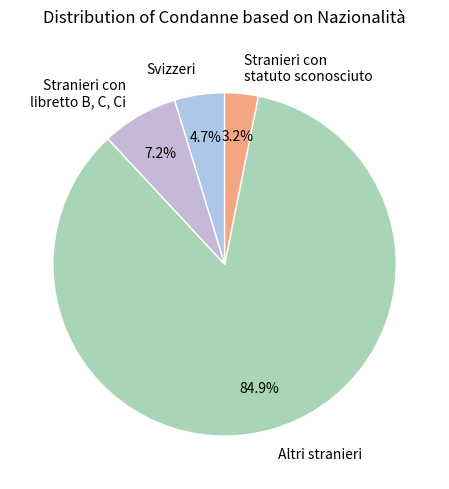

Which slice is the largest?

Altri stranieri